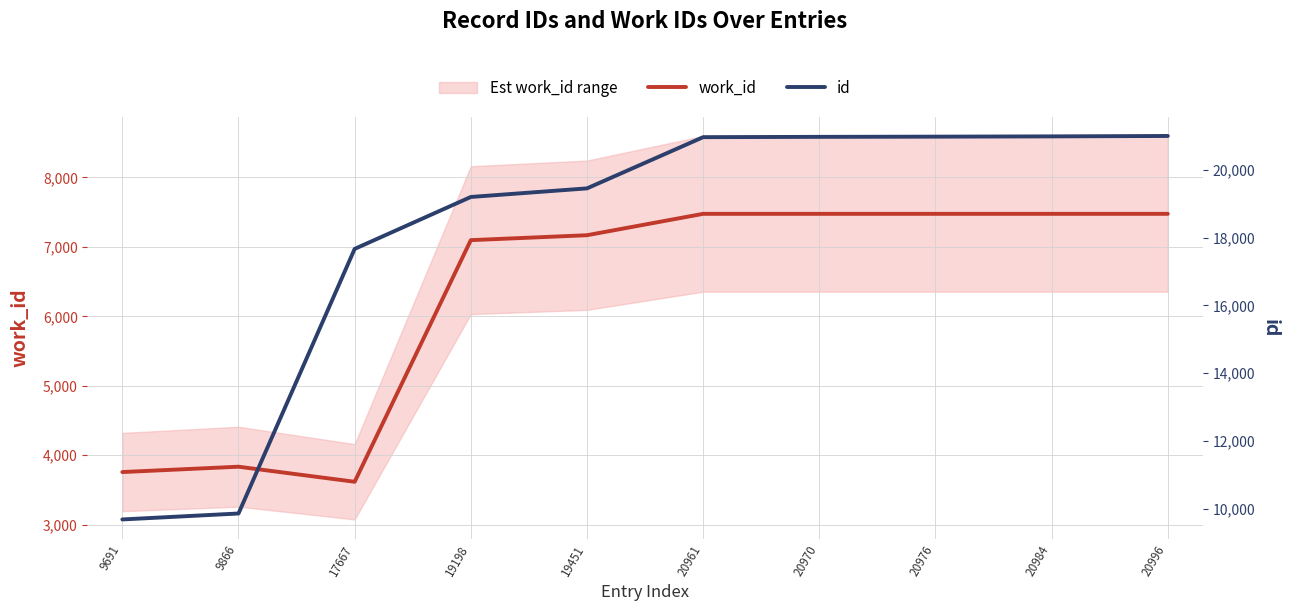

Is it true that work_id equals 6480 at 17667?

False